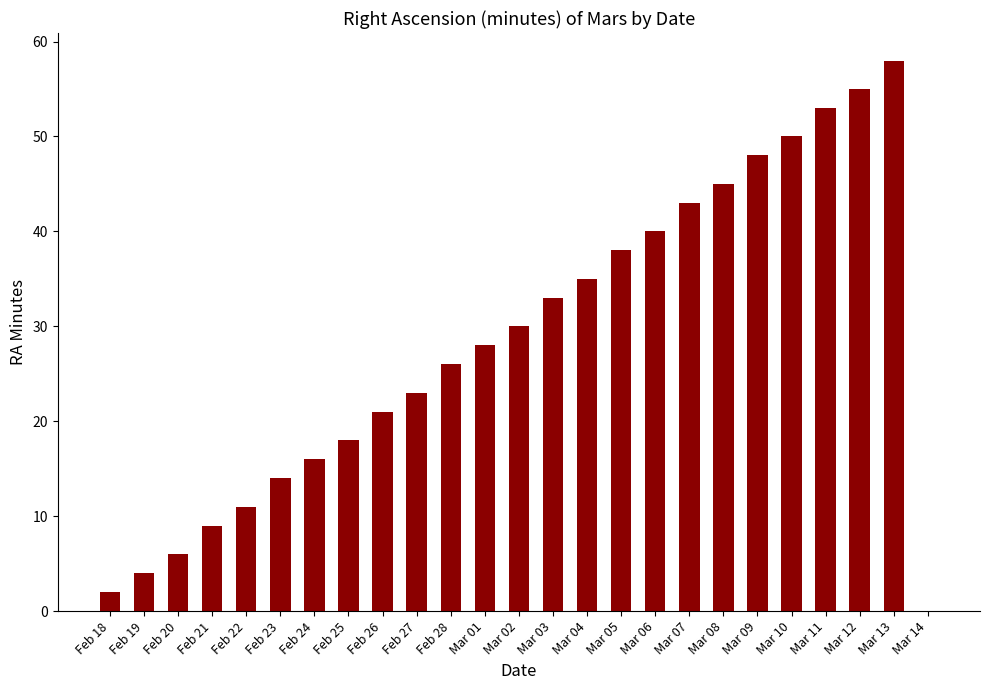

Approximately how many times larger is the value at Mar 04 compared to Mar 11?

0.7